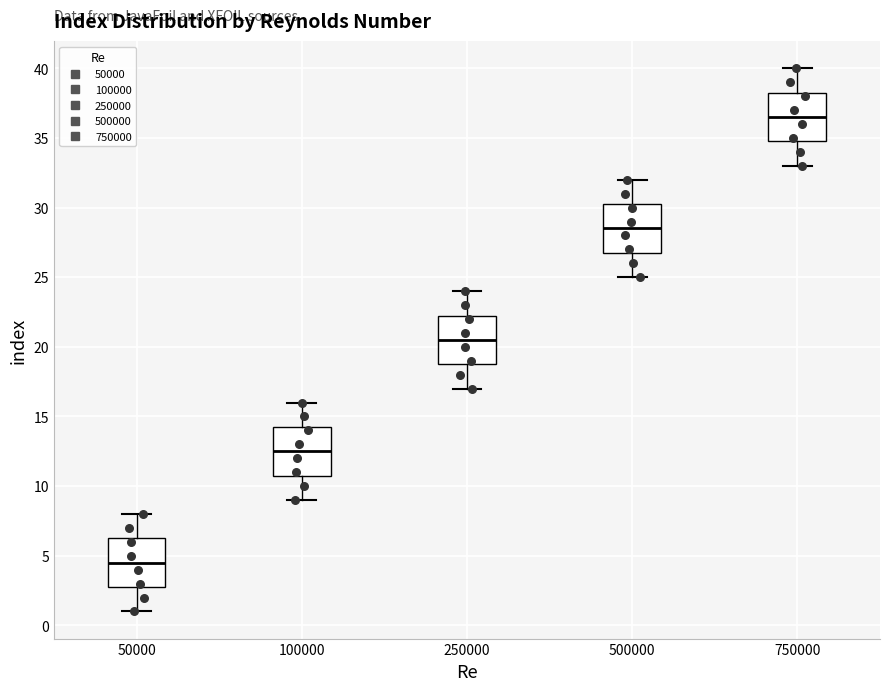

Which box's median line is the highest?

750000